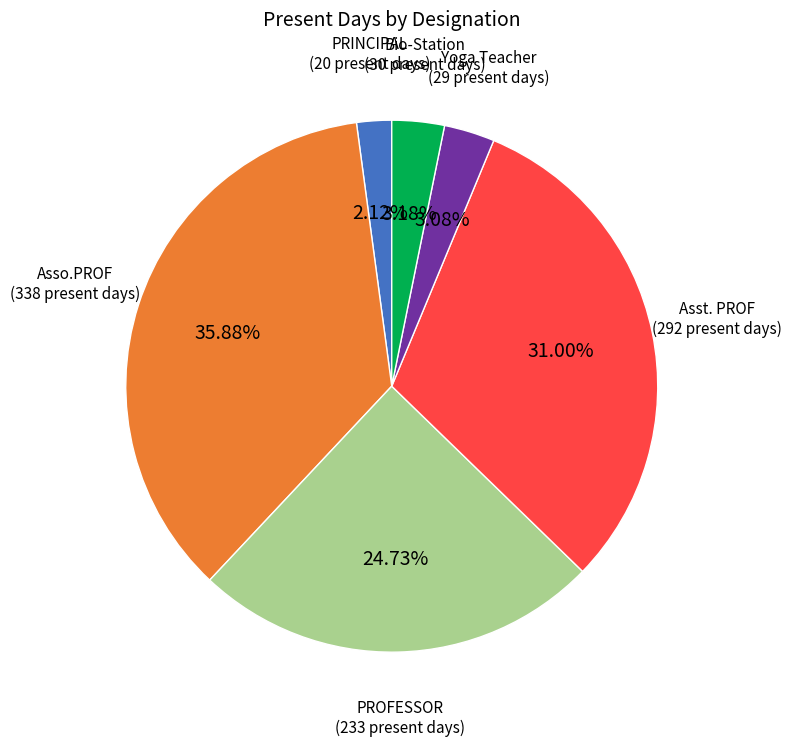

To the nearest percent, what portion does PROFESSOR represent?

25%